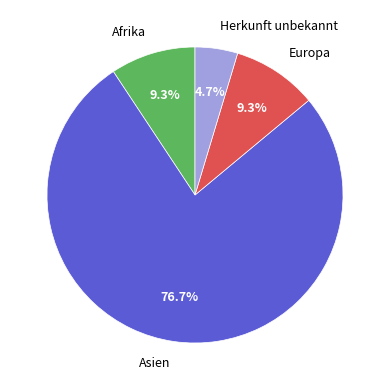

To the nearest percent, what portion does Herkunft unbekannt represent?

5%